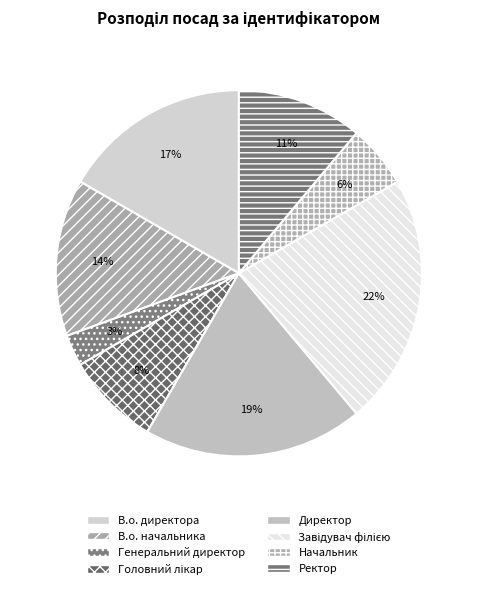

Does Ректор represent more than half of the total?

No